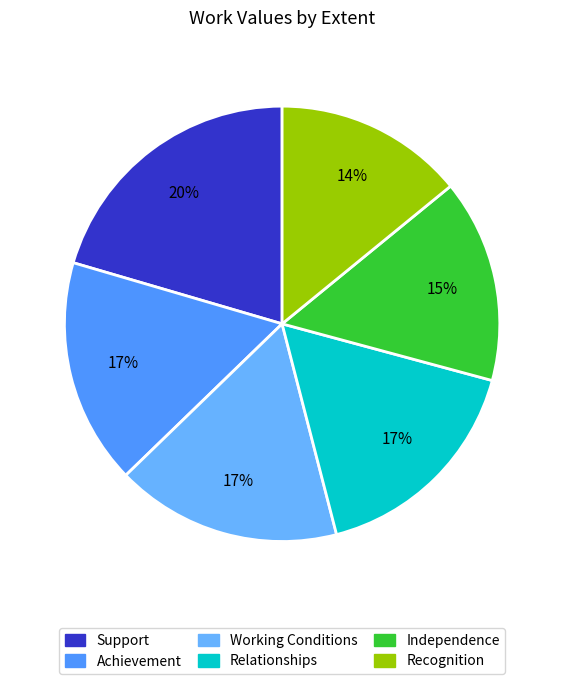

To the nearest percent, what portion does Recognition represent?

14%